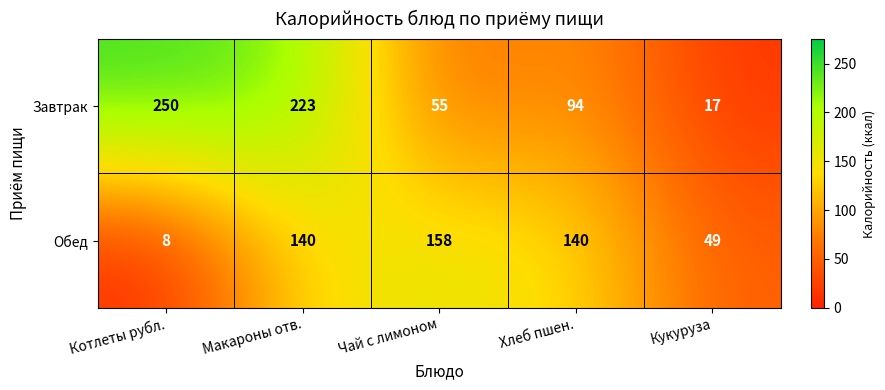

True or false: Завтрак has a value of 164 at Хлеб пшен..

False